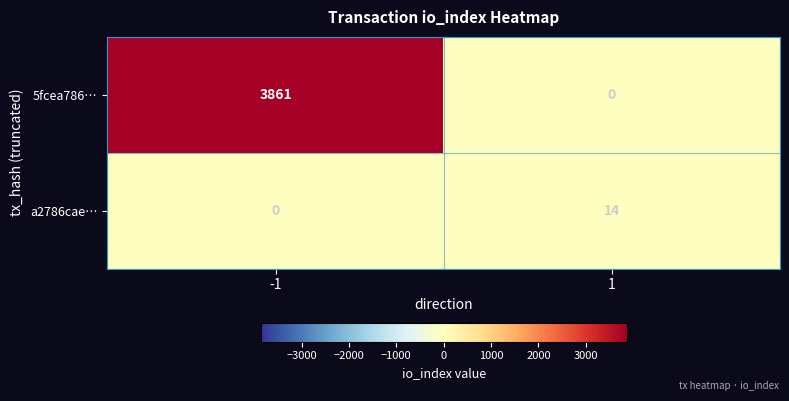

Which series has the largest range (max minus min)?

5fcea786…